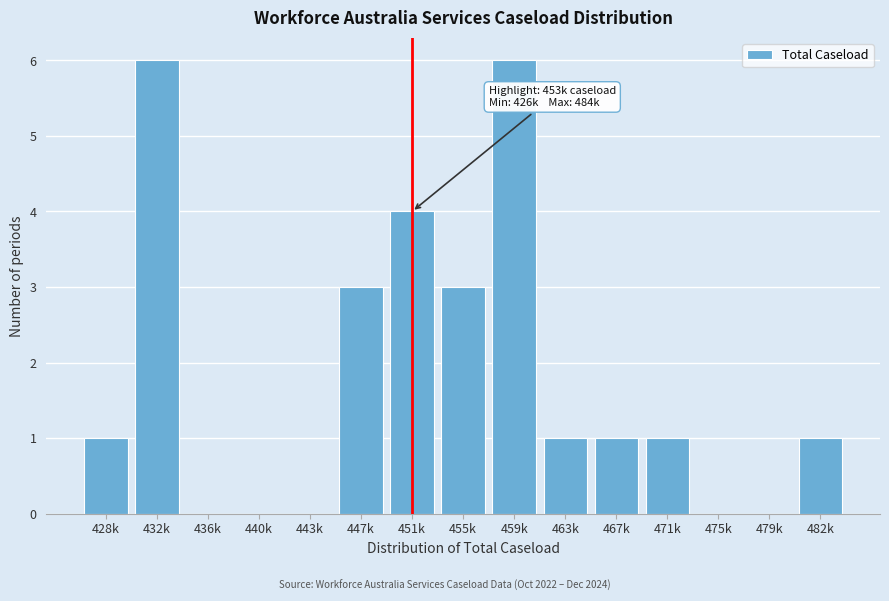

Reading right to left, what are all the values shown in this chart?

482k=1	479k=0	475k=0	471k=1	467k=1	463k=1	459k=6	455k=3	451k=4	447k=3	443k=0	440k=0	436k=0	432k=6	428k=1